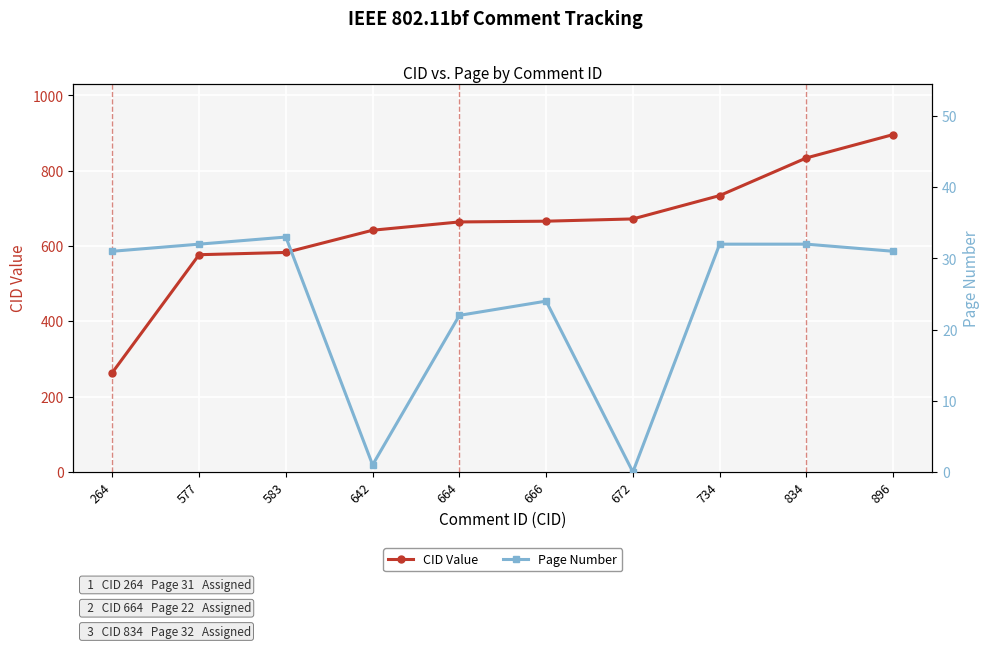

The Page Number series shows 39 at 664. True or false?

False